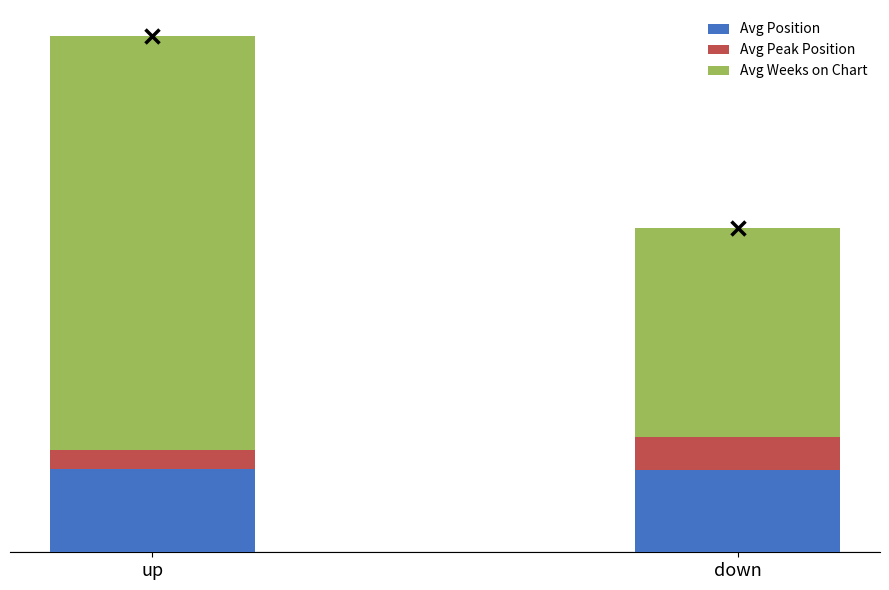

Does the chart contain any negative values?

No